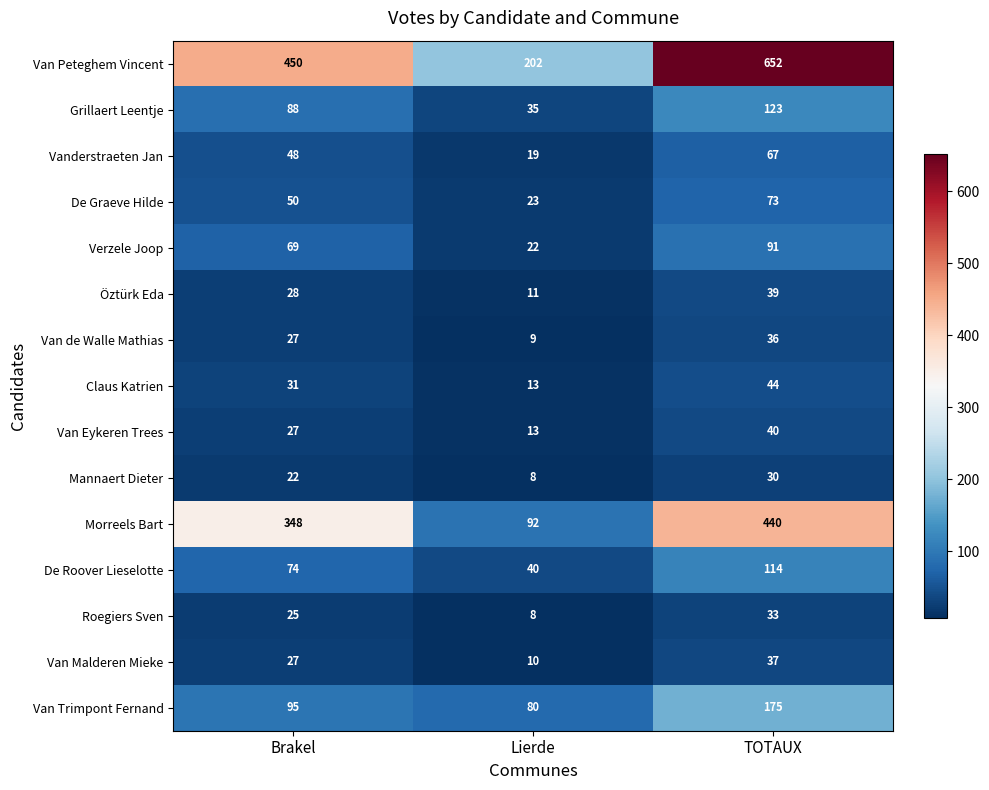

What is the maximum value shown in the chart?

652